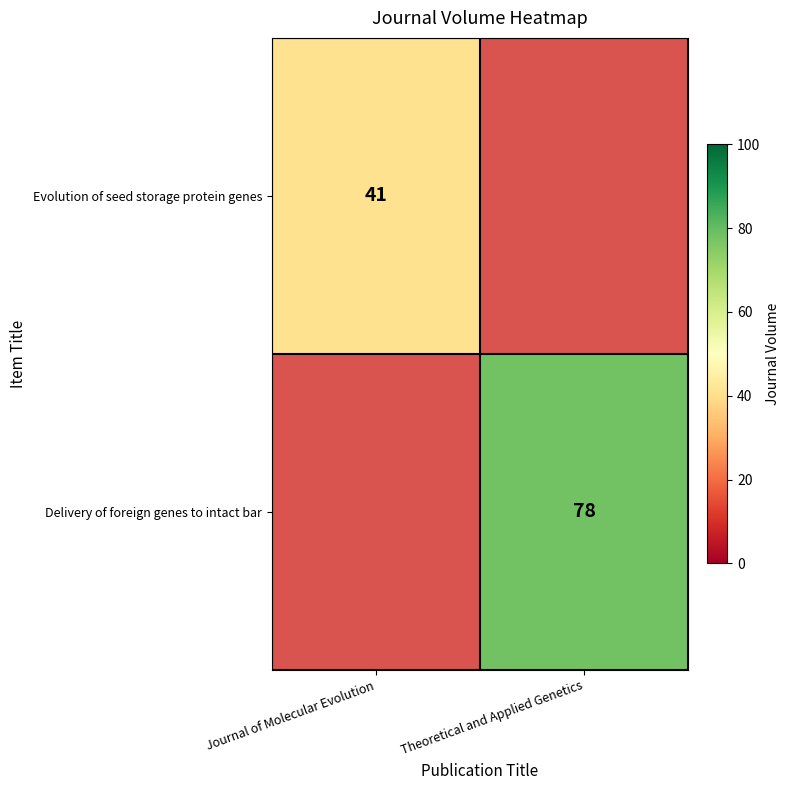

The value of Evolution of seed storage protein genes at Journal of Molecular Evolution is 41. True or false?

True